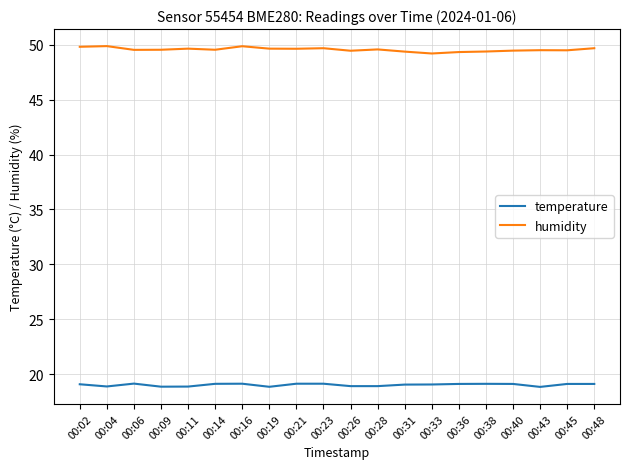

Rank the series at 00:45 from highest to lowest value.

humidity, temperature